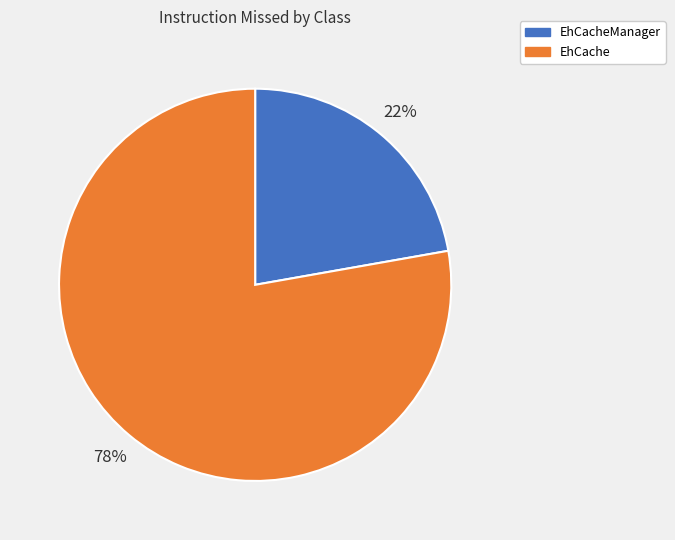

To the nearest percent, what is the difference between the largest and smallest slice percentages?

56%